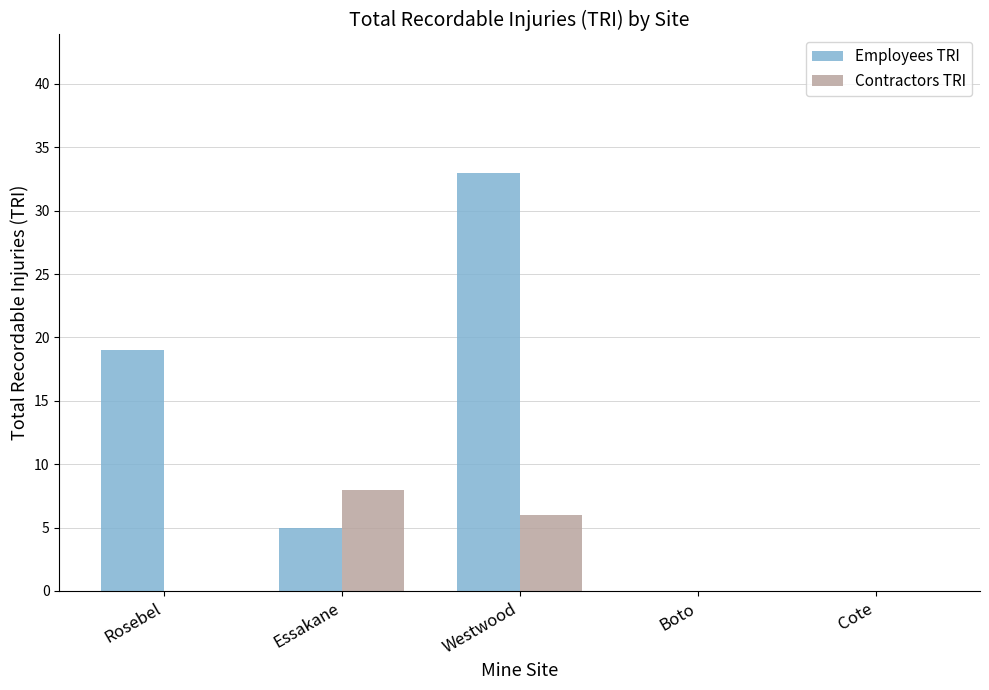

Which series changed the most between Westwood and Boto?

Employees TRI